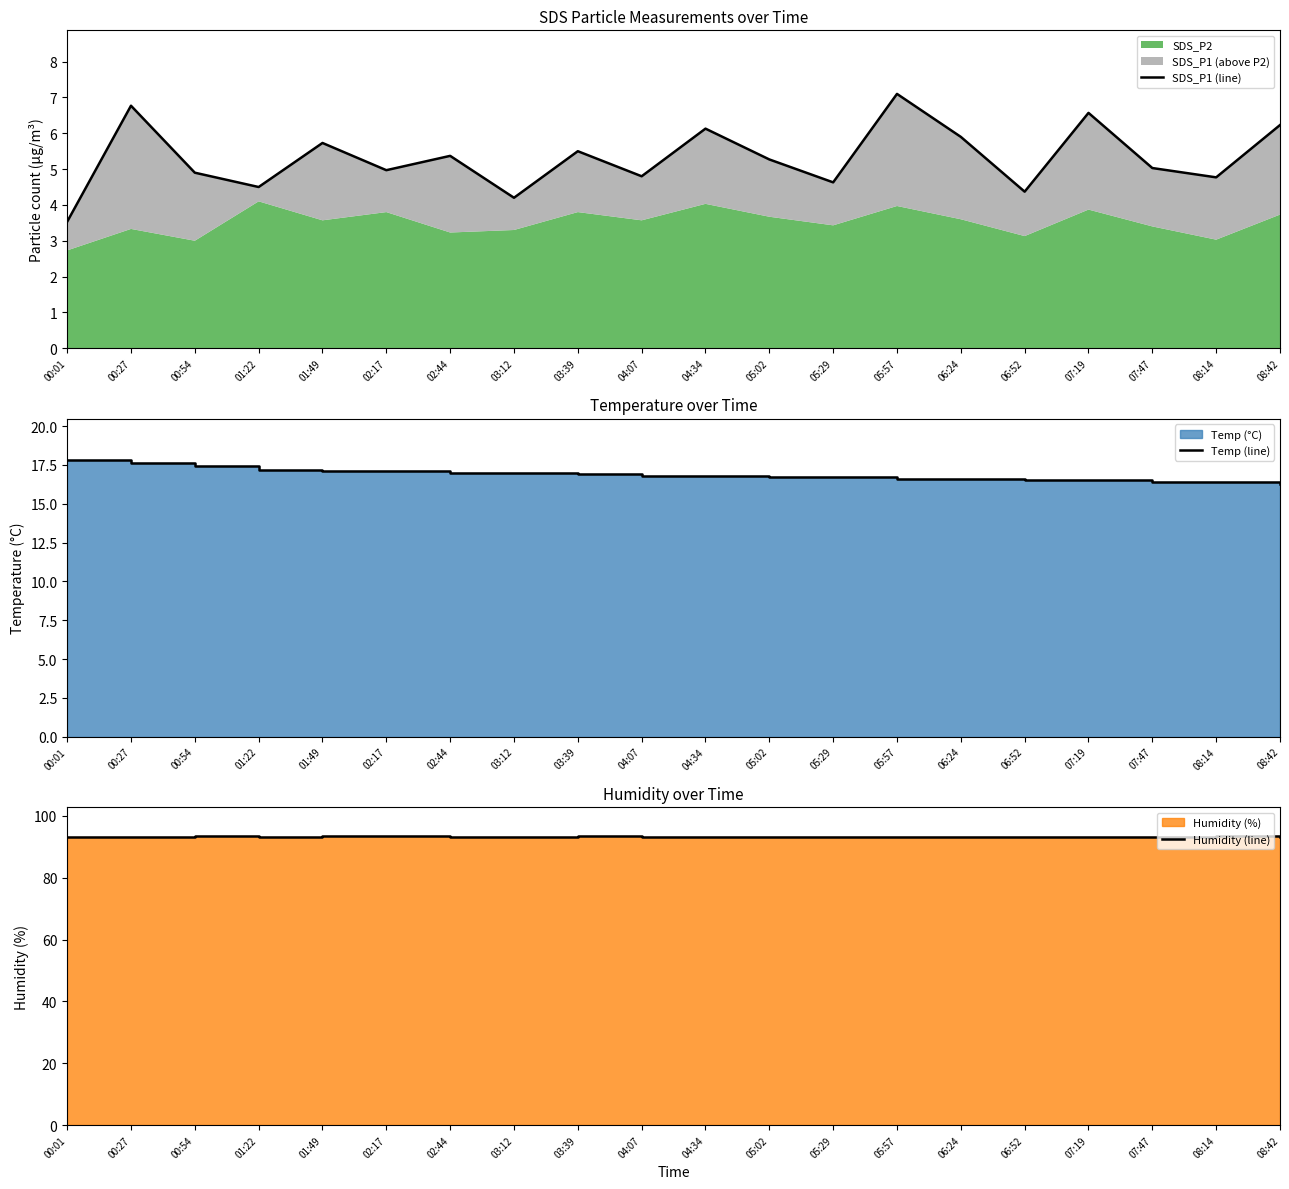

What is the smallest value displayed?

3.5